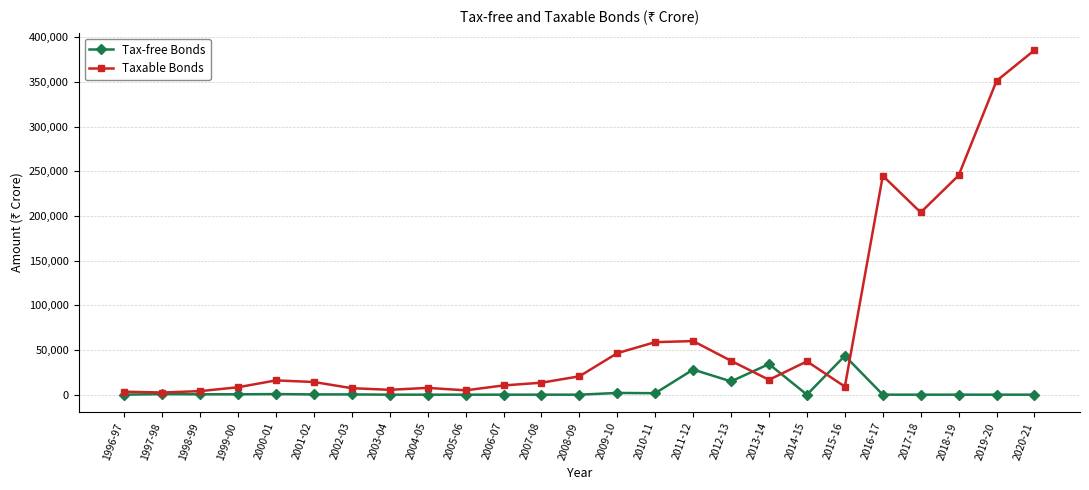

Is it true that Tax-free Bonds equals 662 at 2000-01?

True